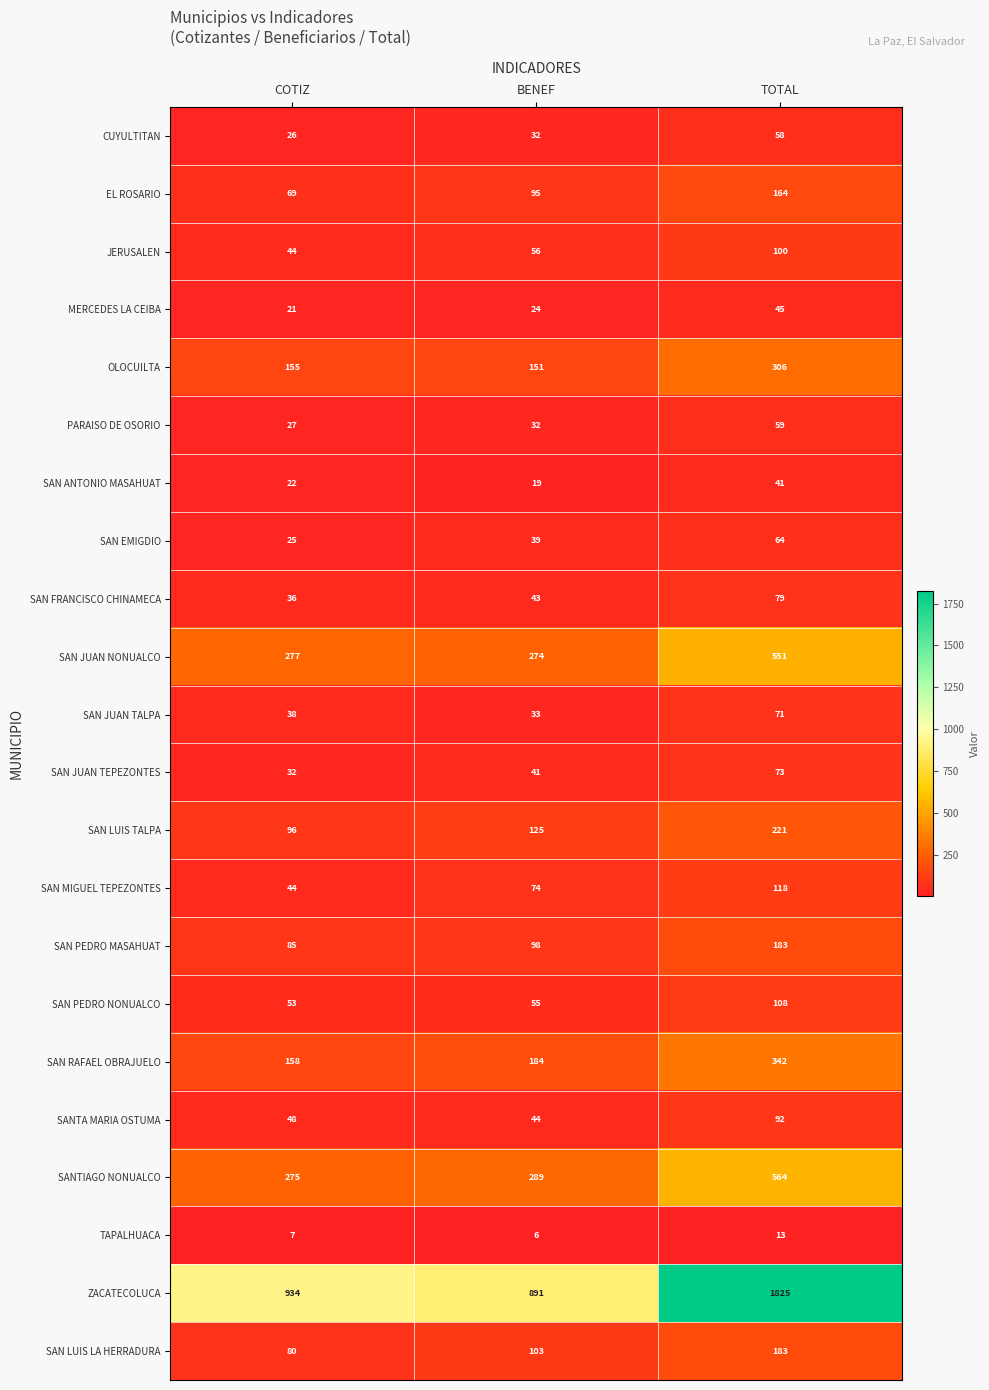

What is the minimum value shown in the chart?

6